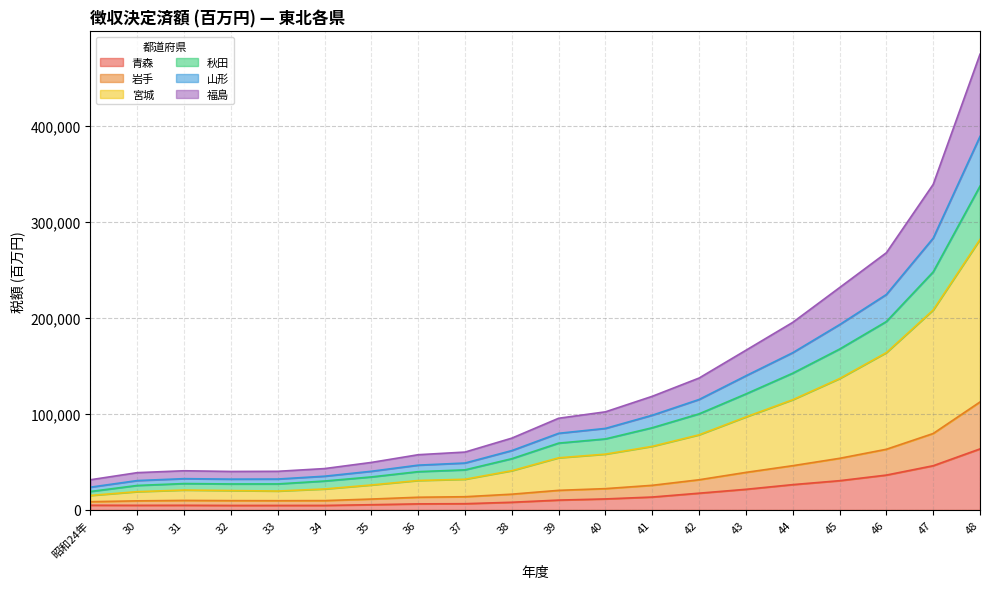

At which category is the sum across all series the highest?

48